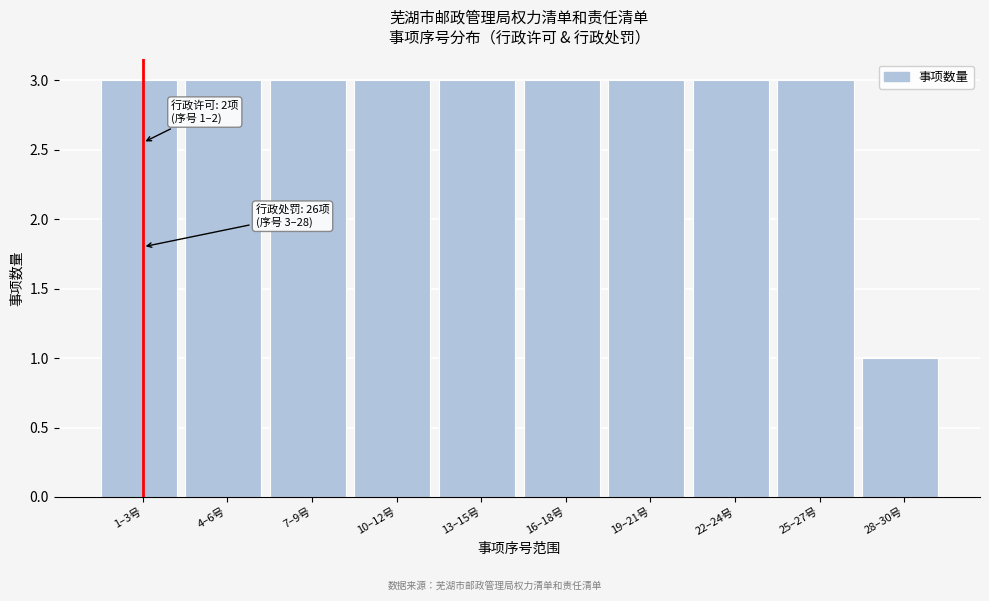

Reading left to right, what are all the values shown in this chart?

3	3	3	3	3	3	3	3	3	1